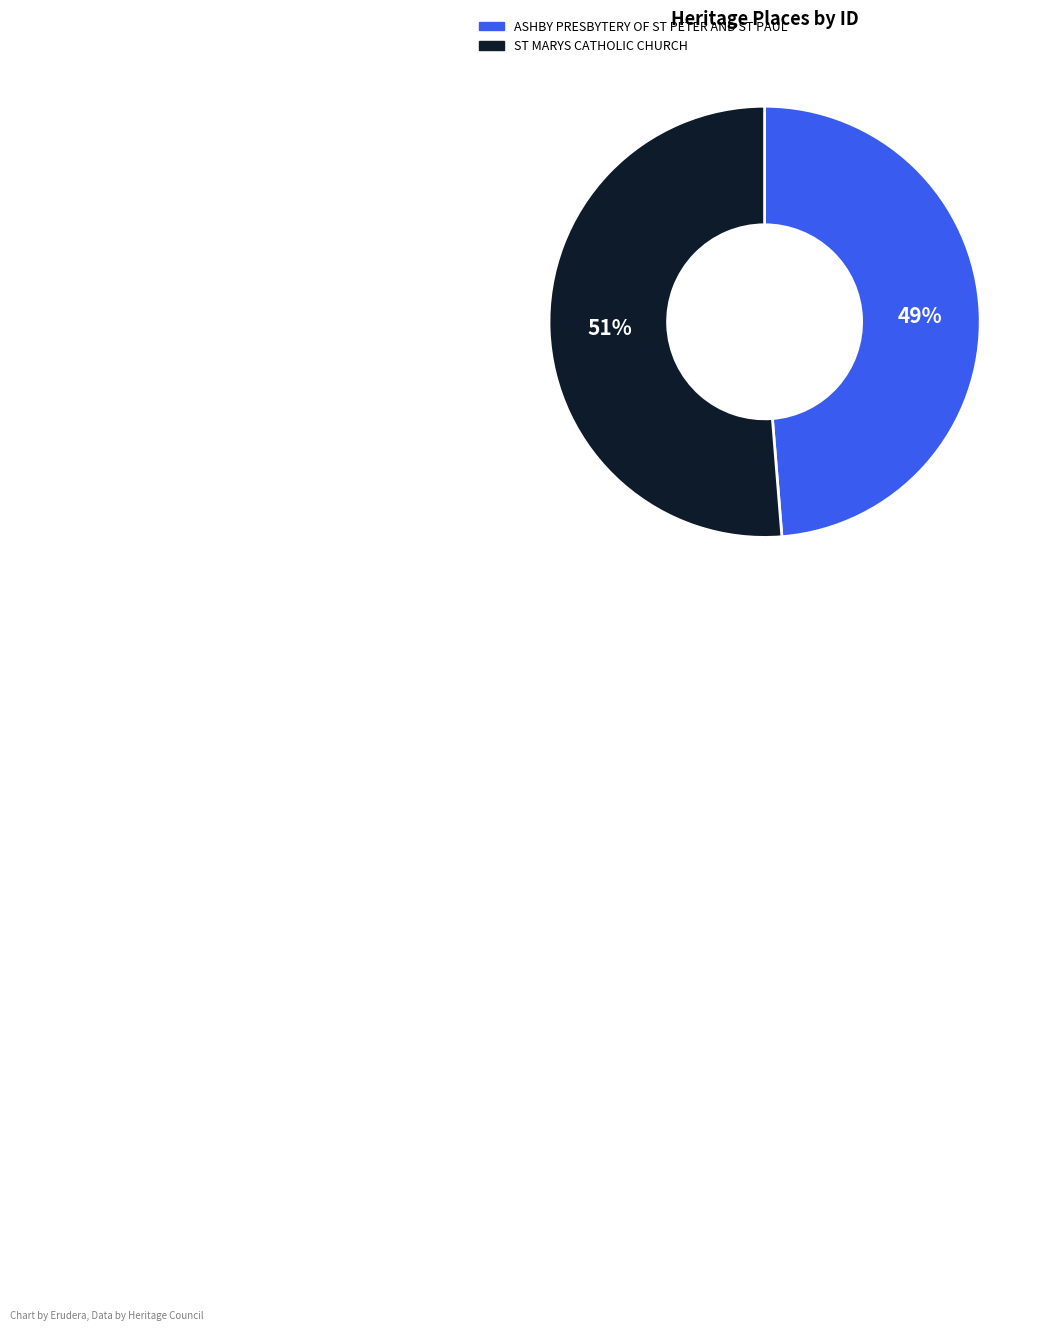

Count the number of slices in the pie.

2